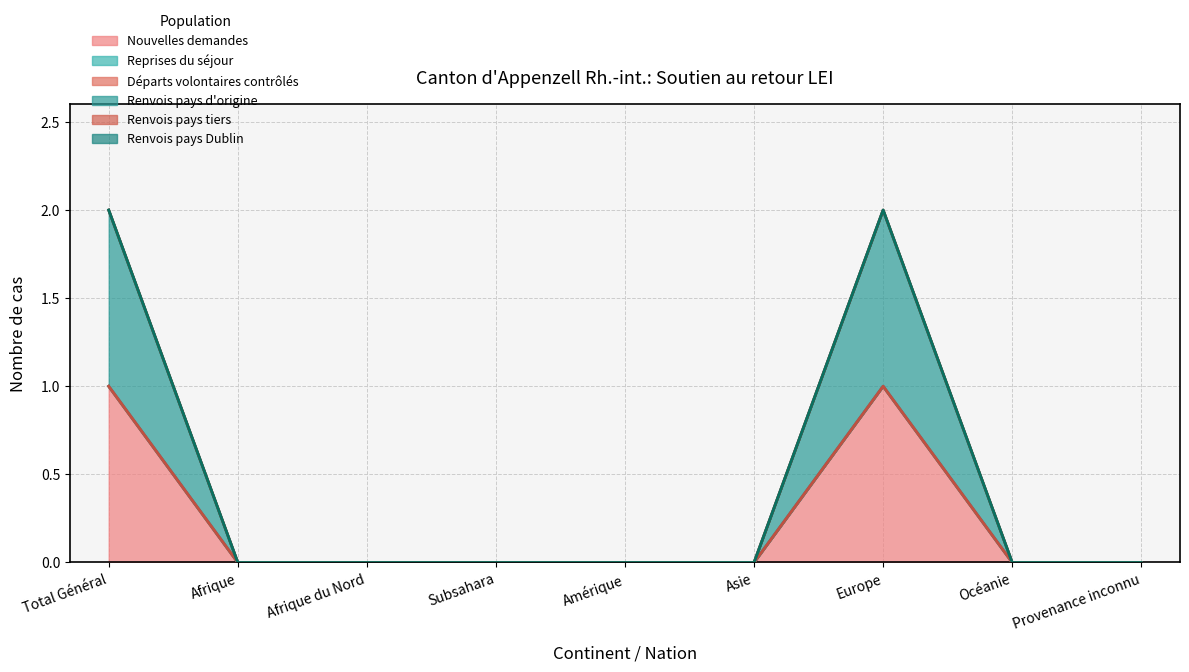

True or false: Renvois pays tiers and Reprises du séjour intersect in this chart.

False